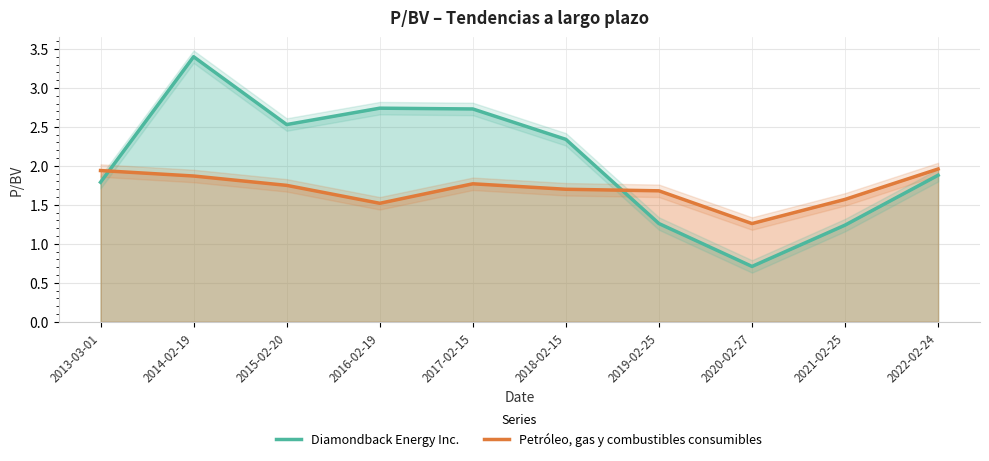

What is the difference between the Diamondback Energy Inc. values at 2021-02-25 and 2015-02-20?

1.3